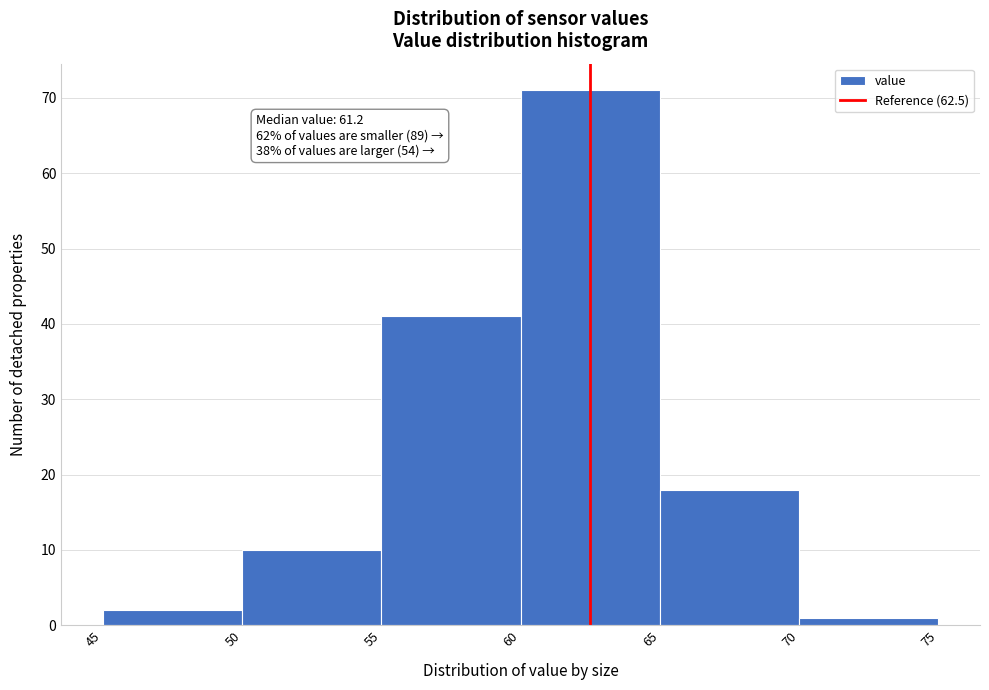

Which range on the x-axis has the tallest bar?

60 to 65